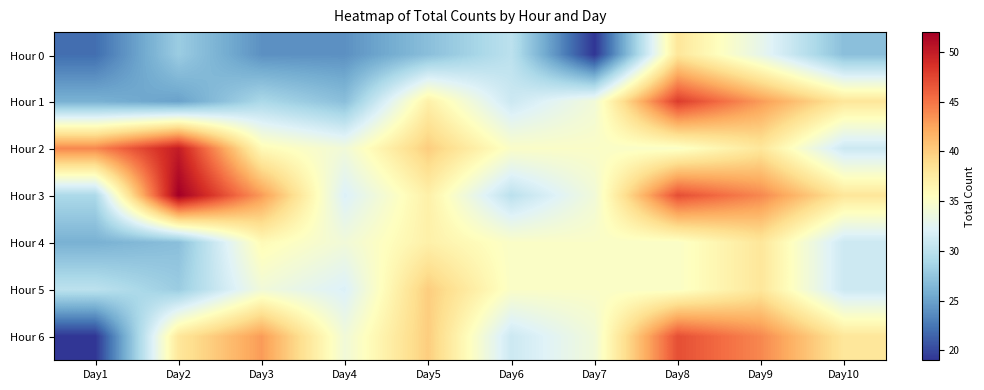

What is the difference between the highest and lowest values at Day6?

5